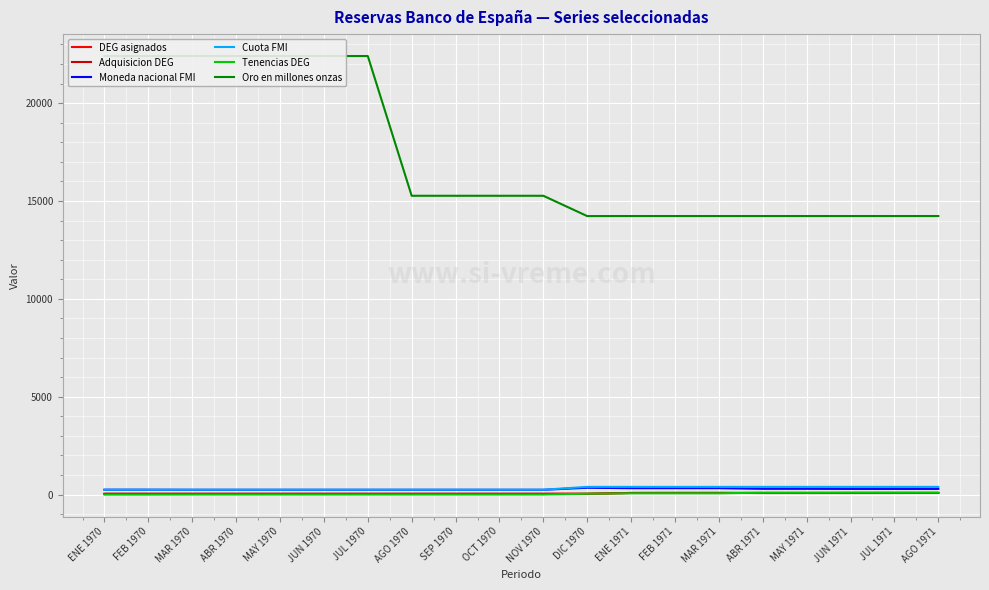

True or false: Oro en millones onzas and Tenencias DEG intersect in this chart.

False